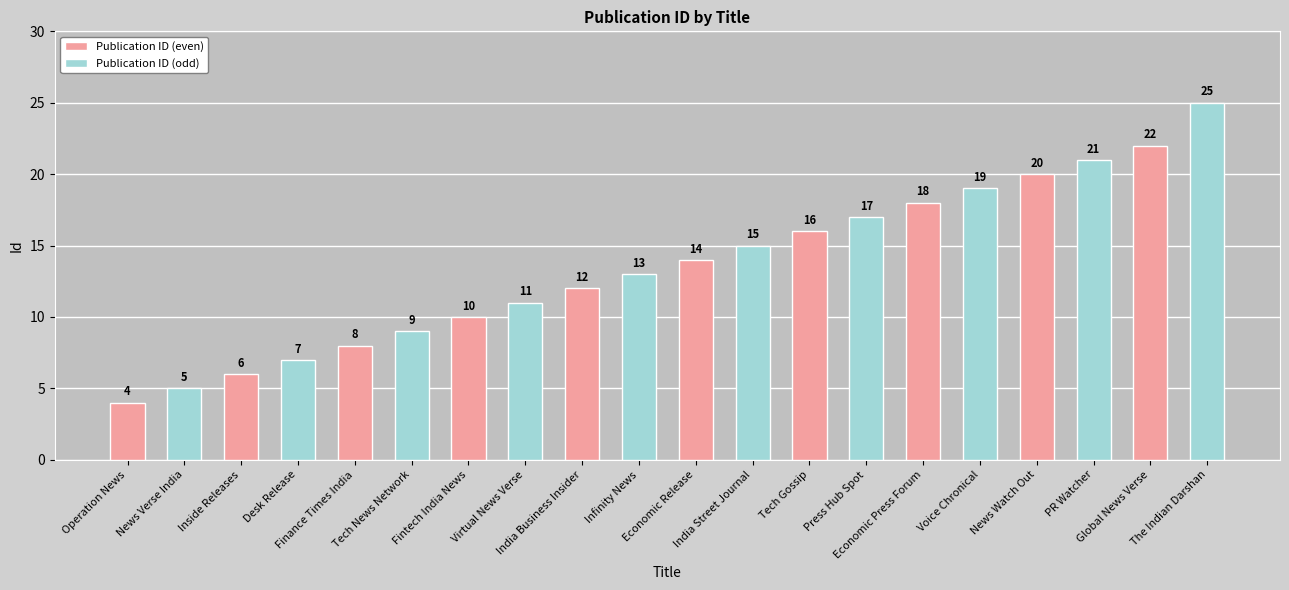

How many Publication ID (odd) values are between 9 and 19?

6